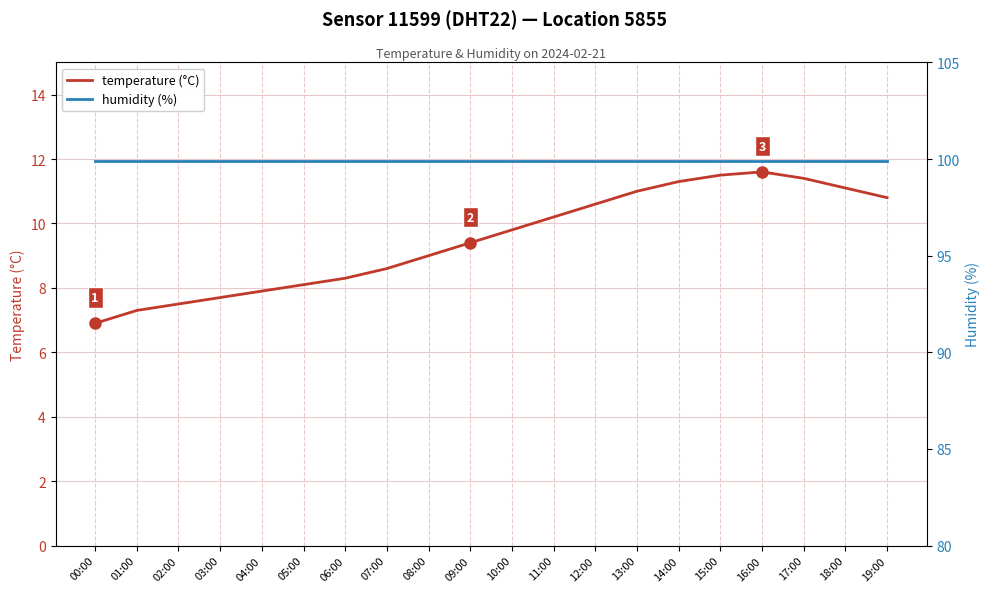

Is it true that humidity (%) equals 61.3 at 02:00?

False